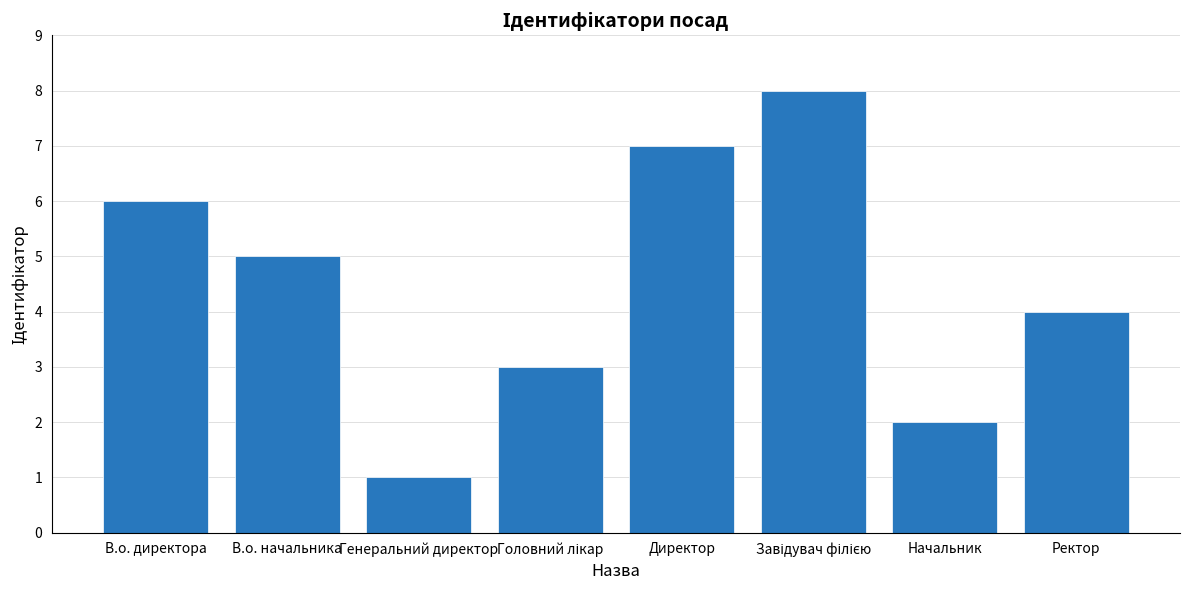

Between Директор and Генеральний директор, which is larger?

Директор